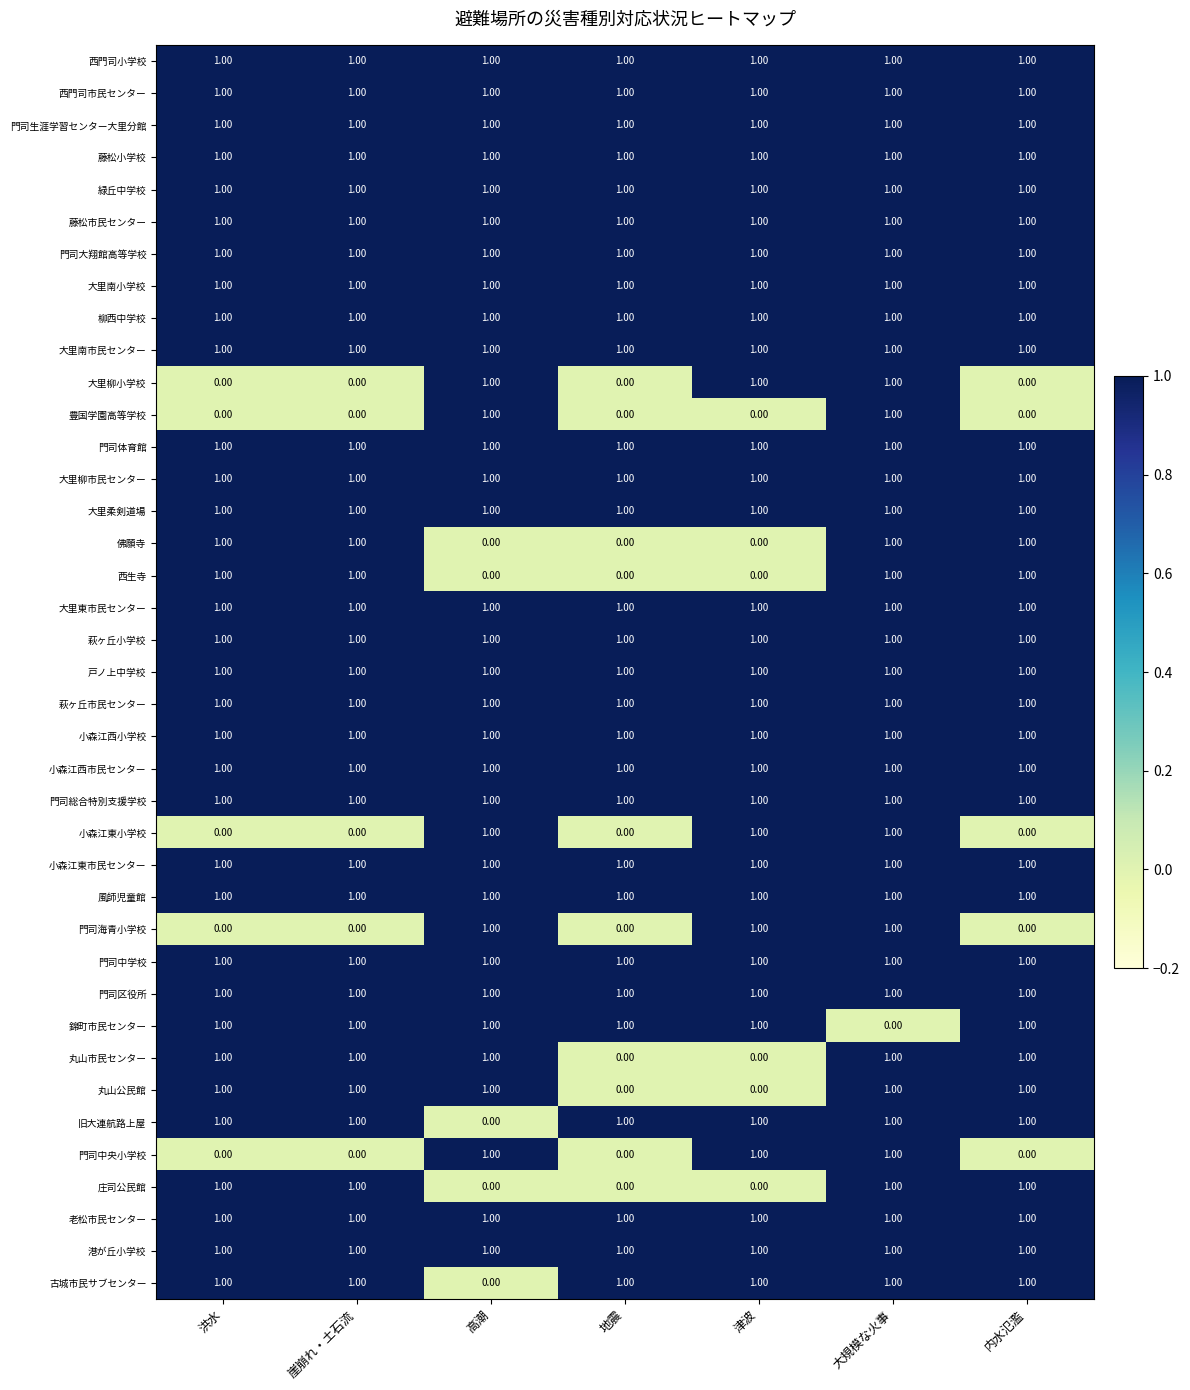

What is the sum of all 古城市民サブセンター values?

6